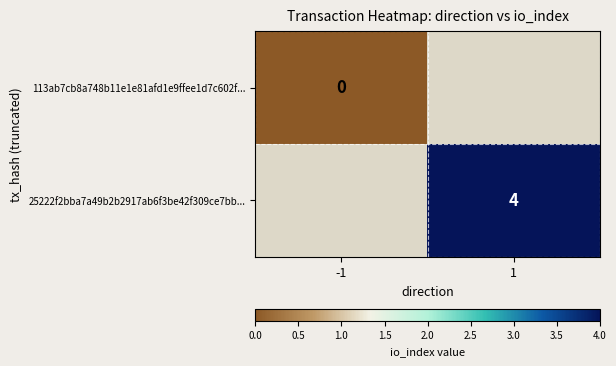

The 25222f2bba7a49b2b2917ab6f3be42f309ce7bb... series shows 1.9 at 1. True or false?

False